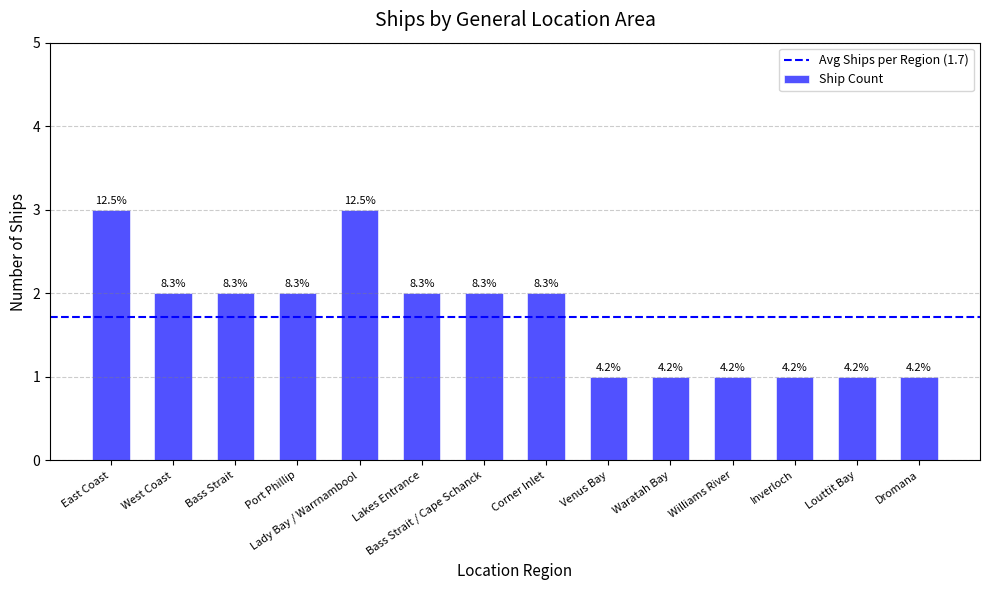

How many bars are there in total?

14